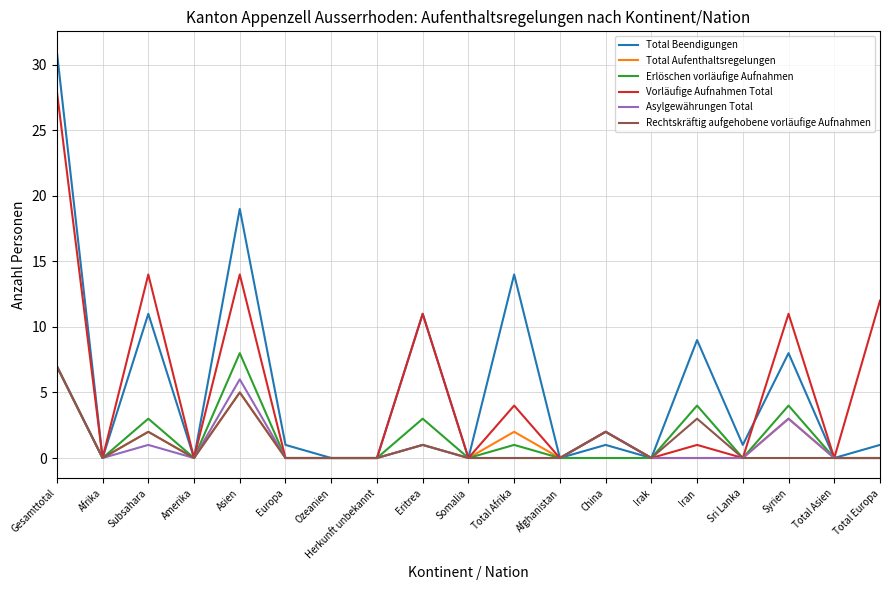

Which series changed the most between Total Afrika and Irak?

Total Beendigungen